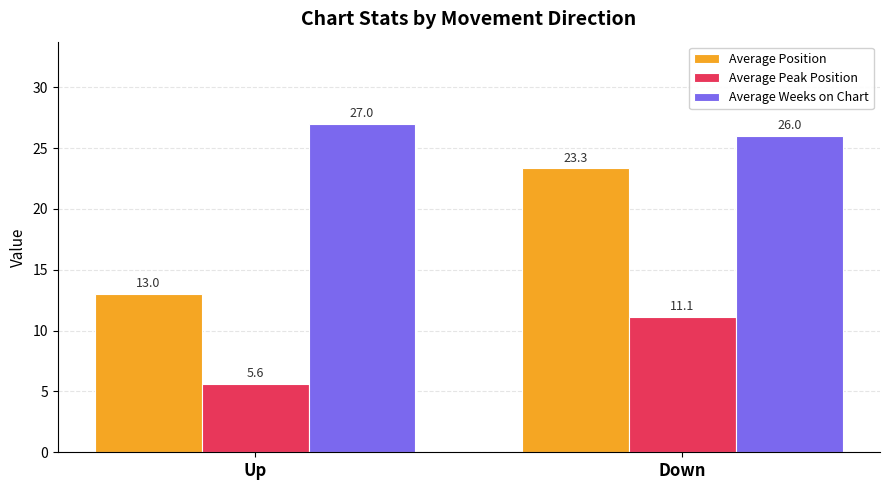

What is the sum of all Average Weeks on Chart values?

53.0